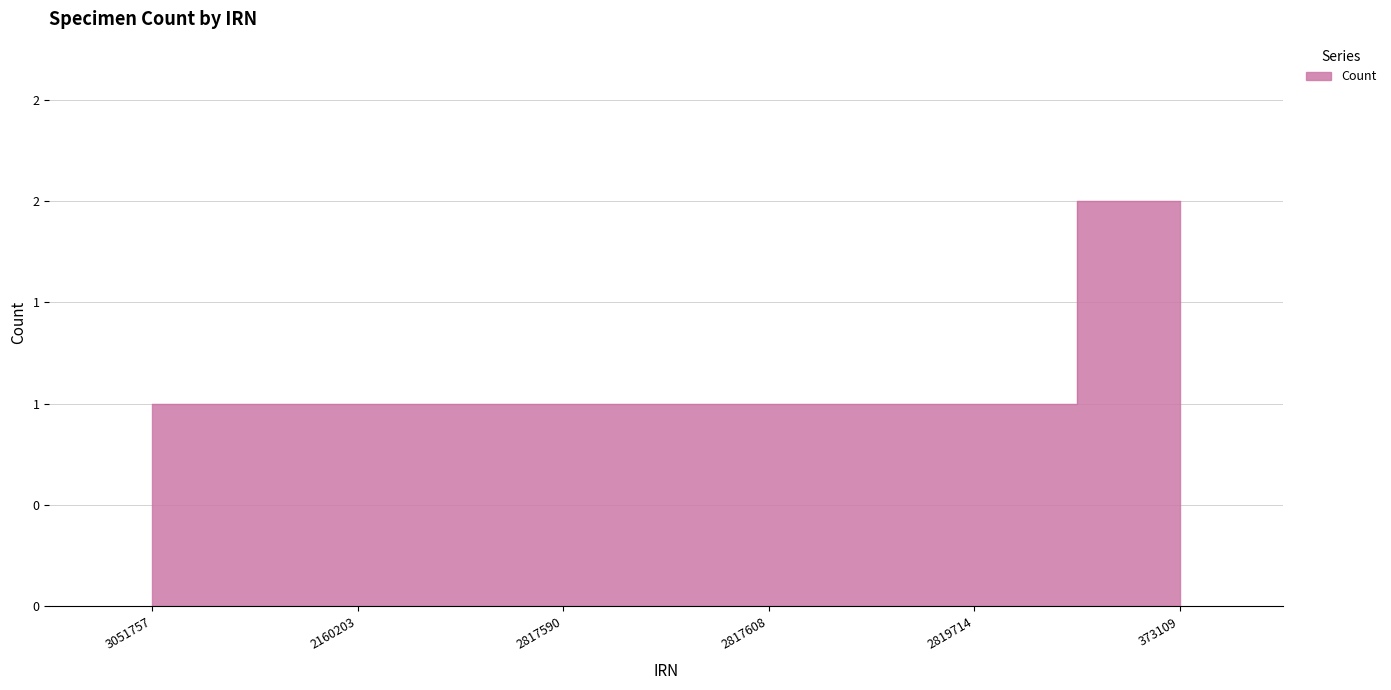

What is the change in value from 2817590 to 373109?

+1